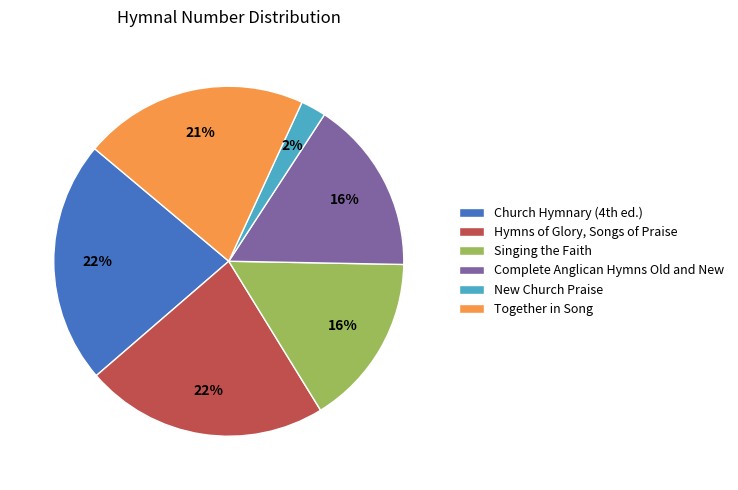

Is it true that Complete Anglican Hymns Old and New is 16% of the pie?

True